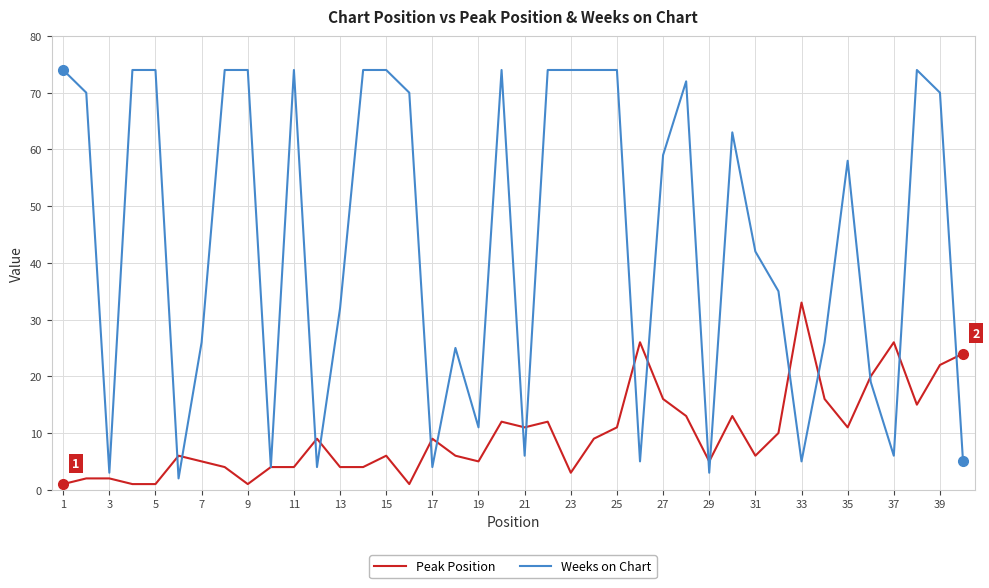

List the series in order of their peak value, lowest first.

Peak Position, Weeks on Chart